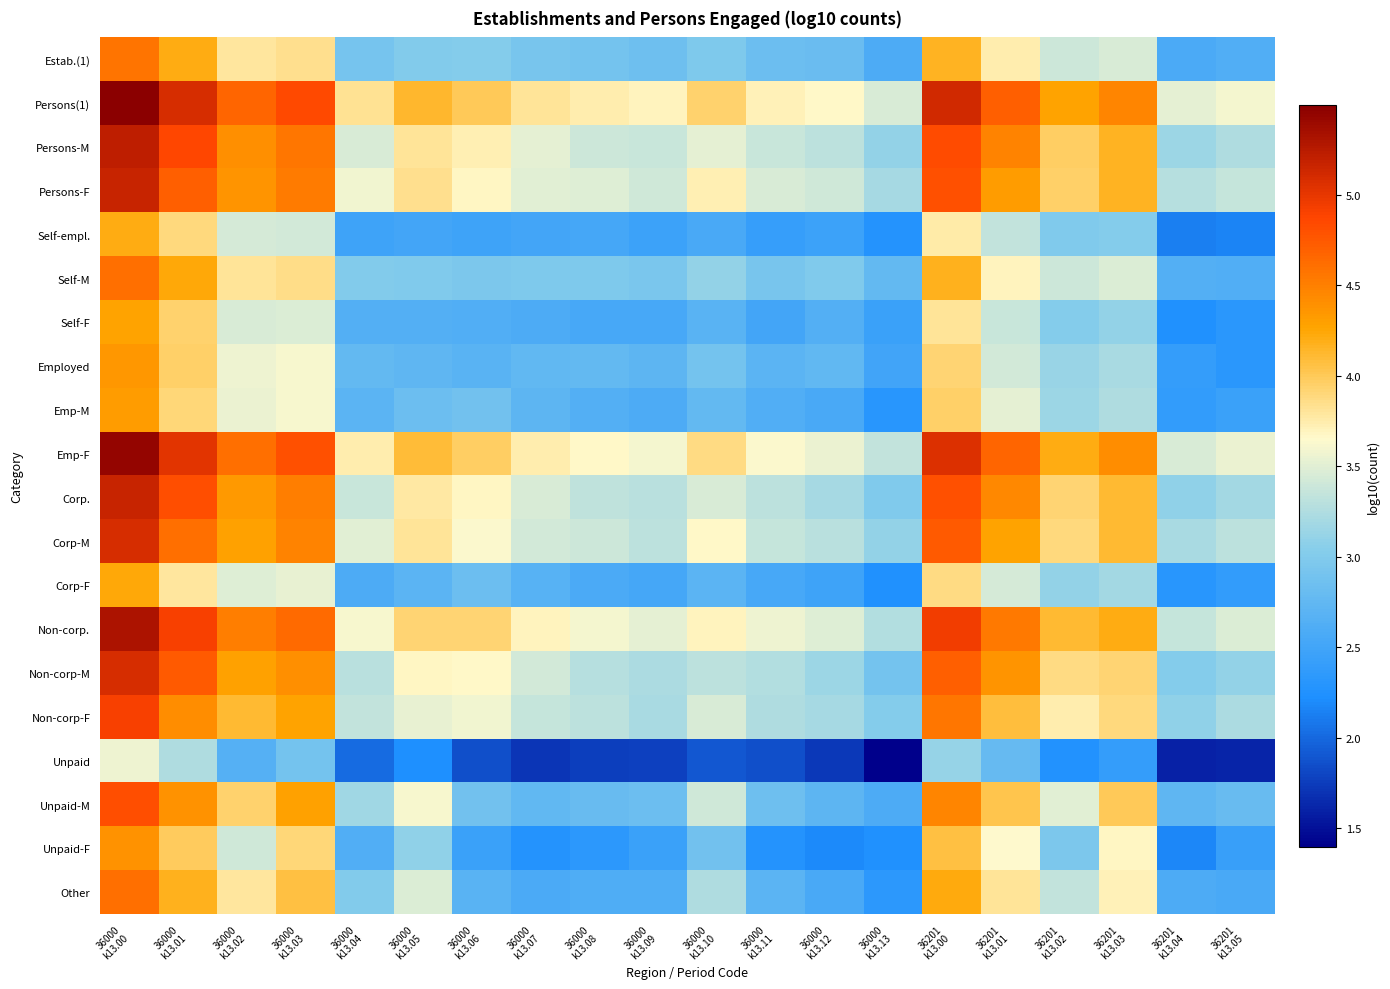

At which category is the sum across all series the highest?

36000
k13.00